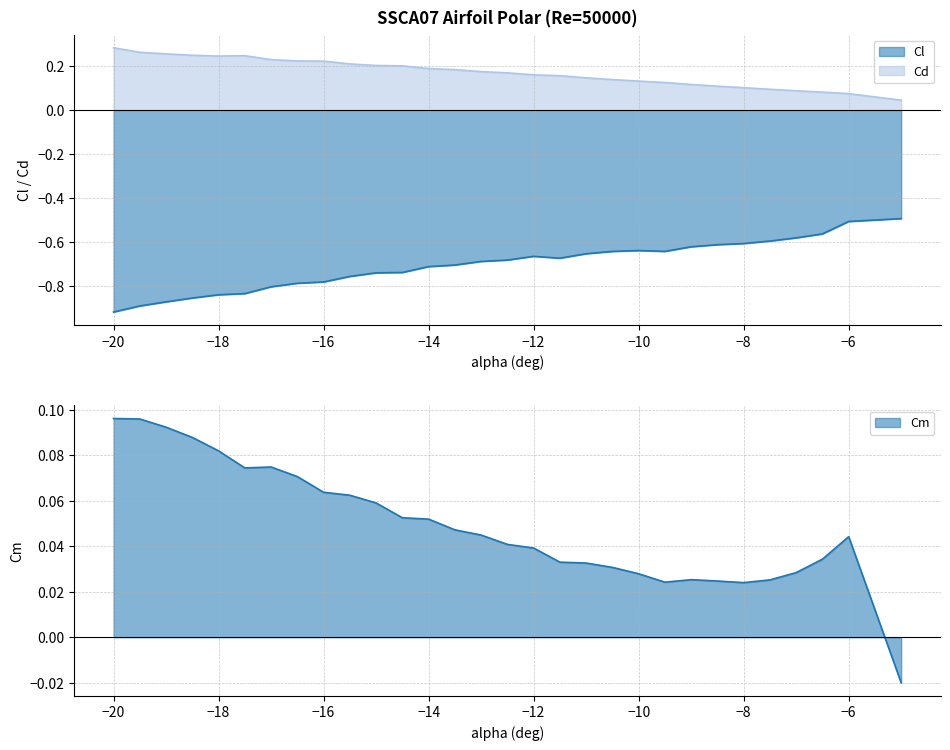

What position from the left is -19.5?

2